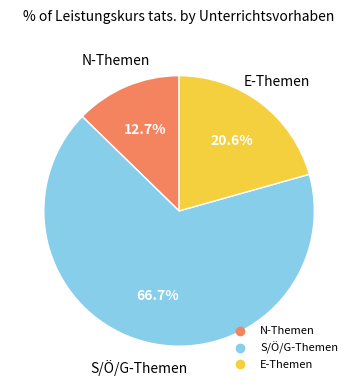

Does any single category account for the majority?

Yes